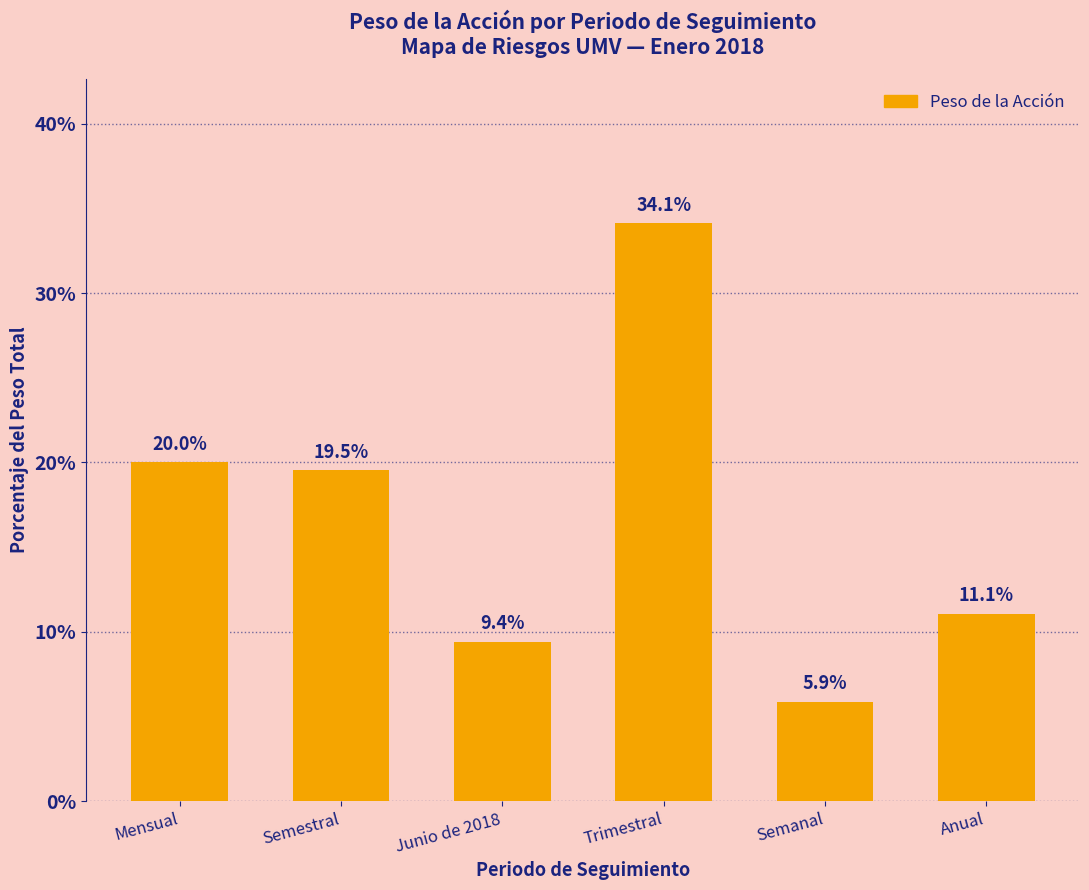

What is the sum of all values?

100.0